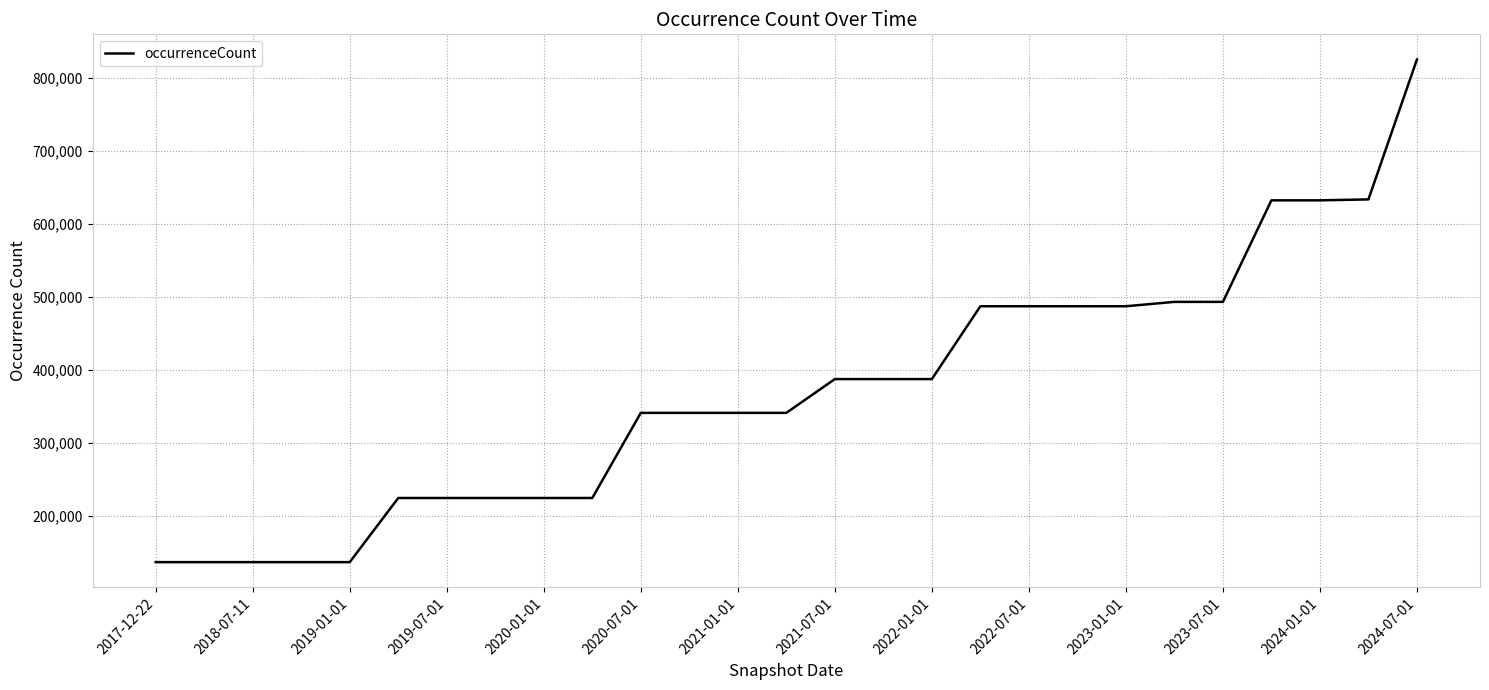

What is the greatest value displayed?

825530